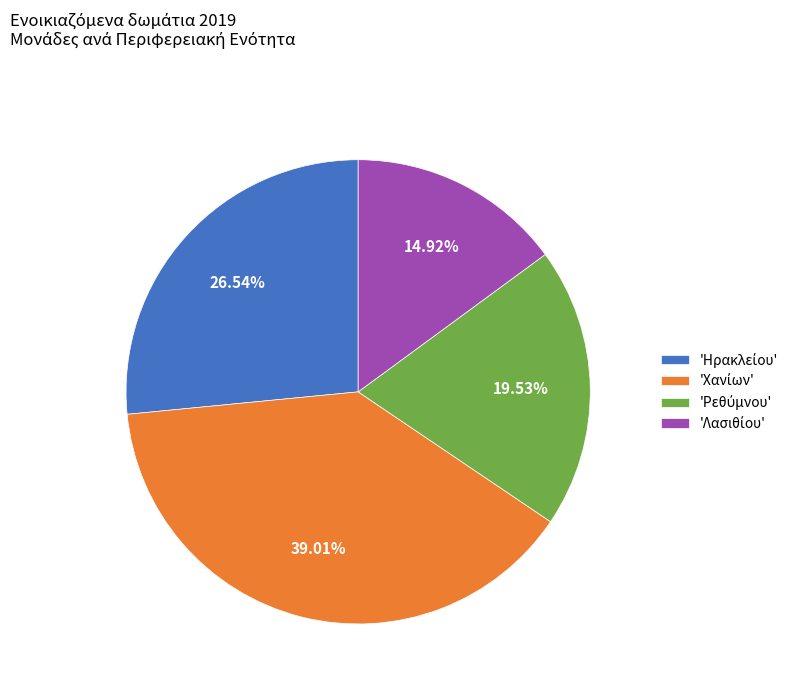

How many segments does this pie chart have?

4